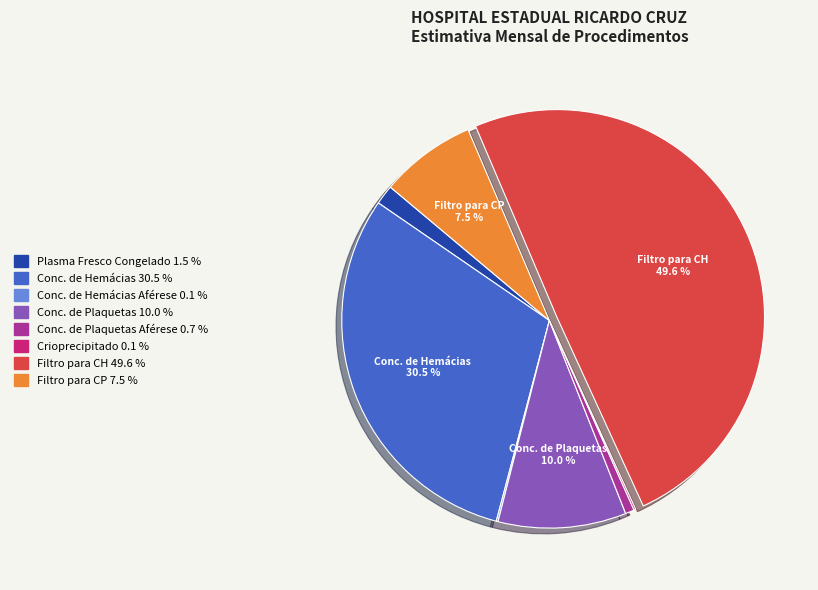

Which category has the smallest portion of the pie?

CONCENTRADO DE HEMÁCIAS DE AFÉRESE